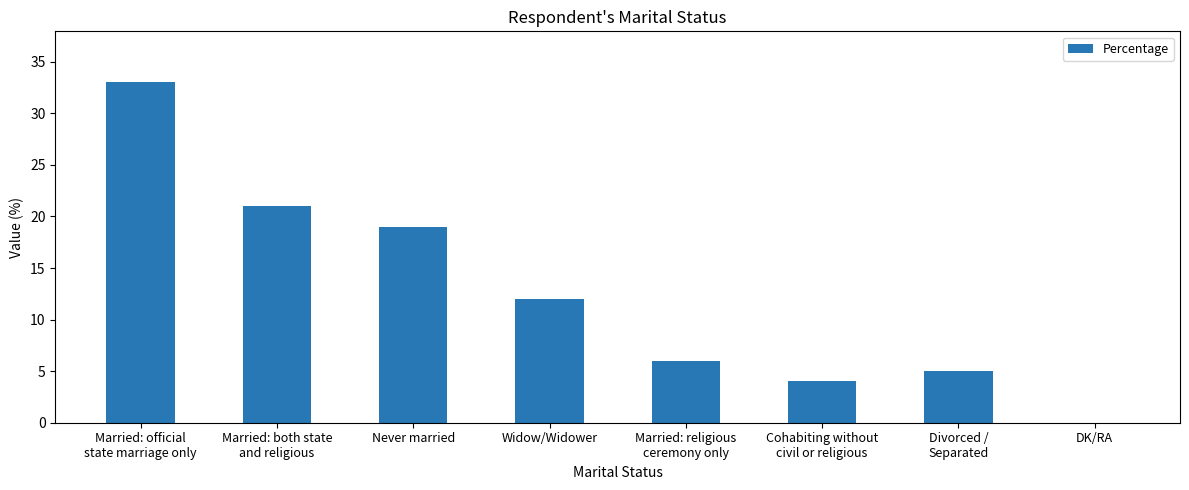

What value does the data have at Widow/Widower, to the nearest 10?

10